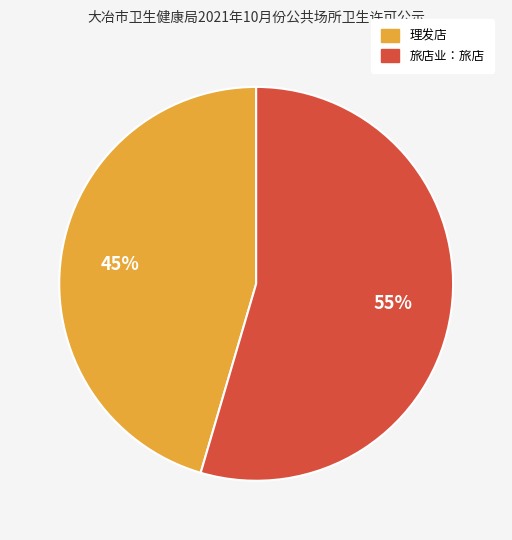

Does 旅店业：旅店 account for over 50% of the chart?

Yes